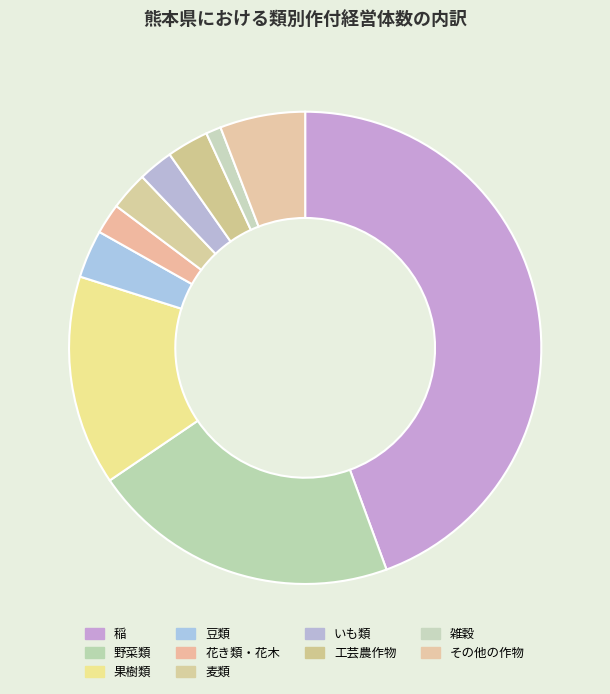

Rank the categories by value from lowest to highest.

雑穀, 花き類・花木, いも類, 麦類, 工芸農作物, 豆類, その他の作物, 果樹類, 野菜類, 稲